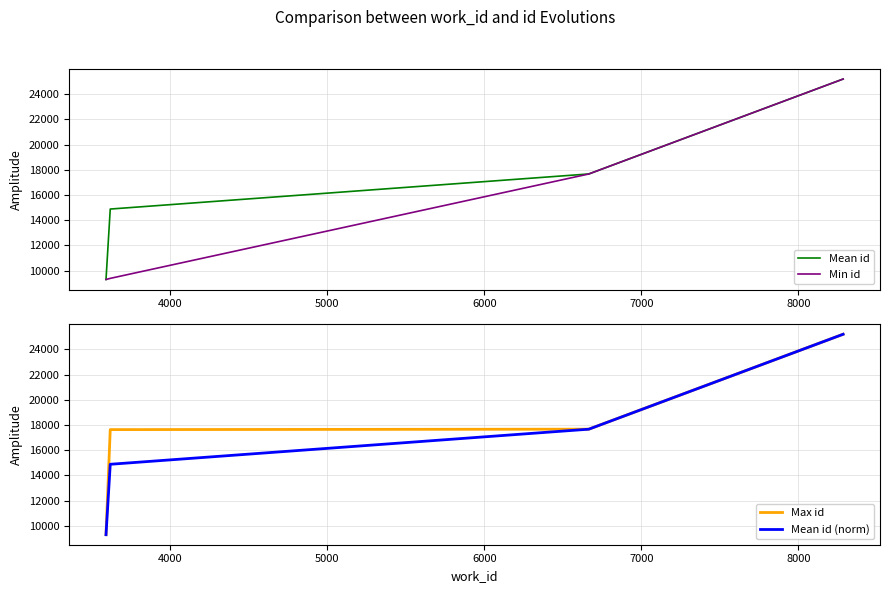

At how many categories does at least one series exceed 21143?

1